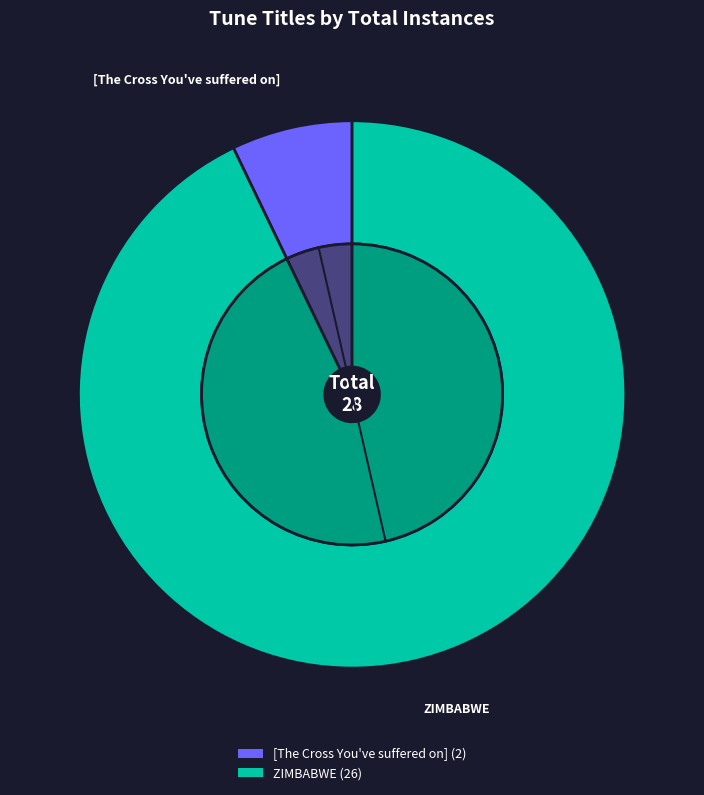

What is the largest slice in the pie chart?

ZIMBABWE